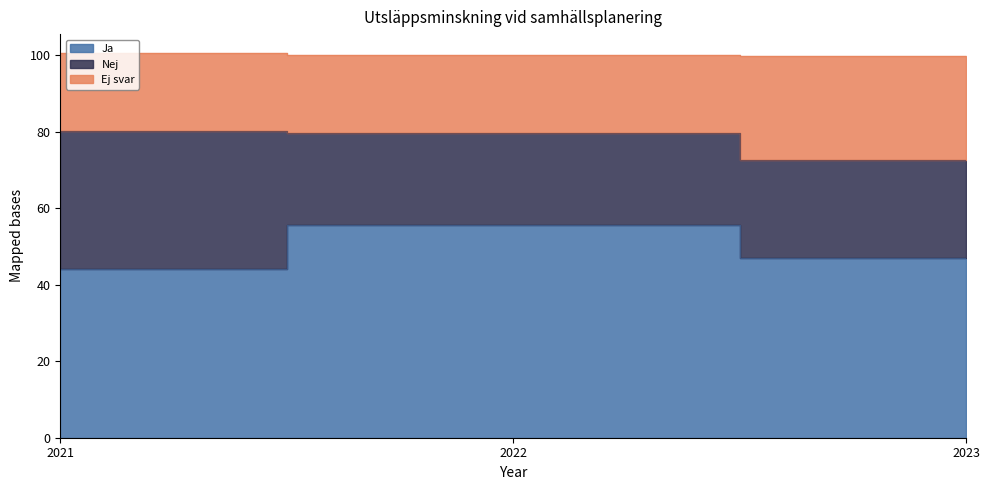

What is the lowest value of the Ja series?

44.0